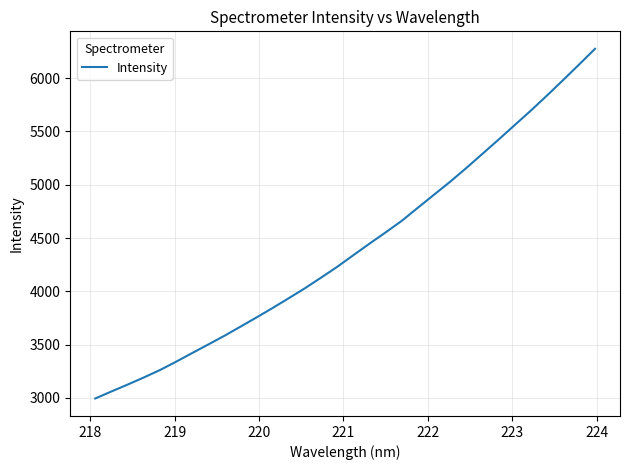

What is the difference between the maximum and minimum values?

3282.2